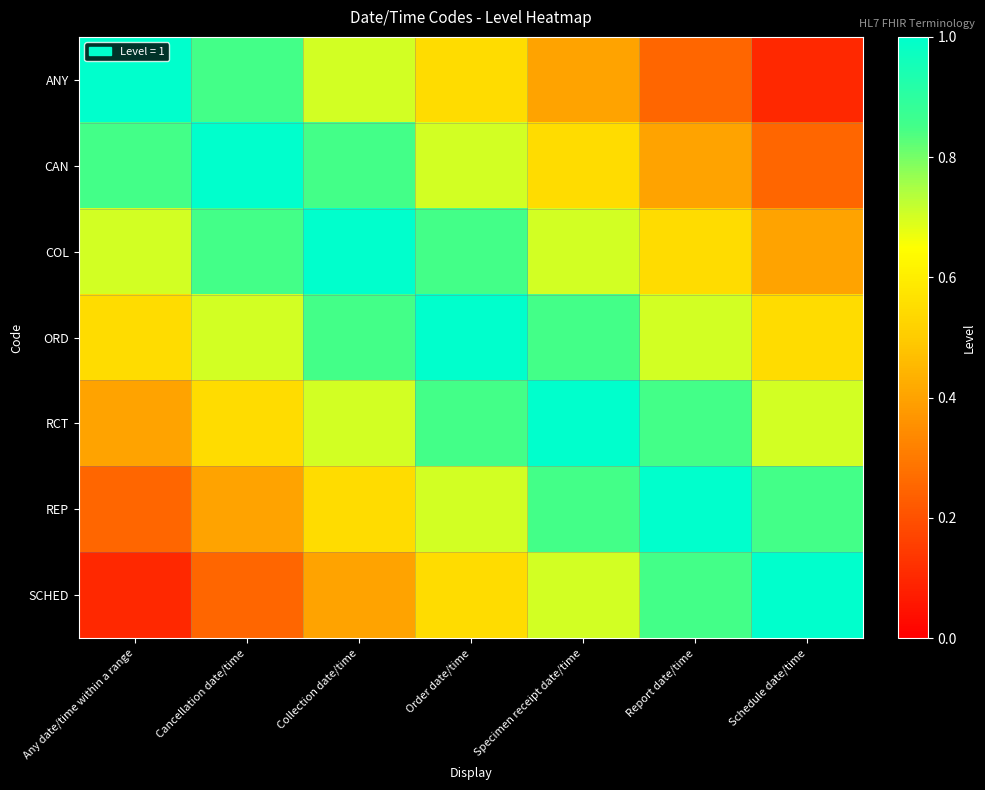

Count the number of data series in this chart.

7